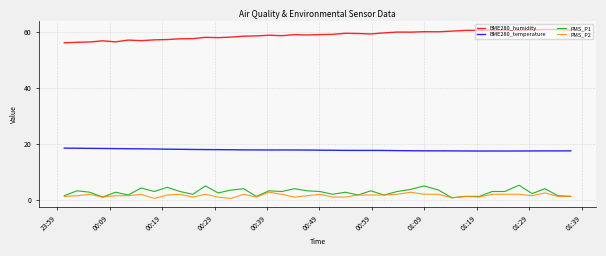

Which series has the largest total across all categories?

BME280_humidity